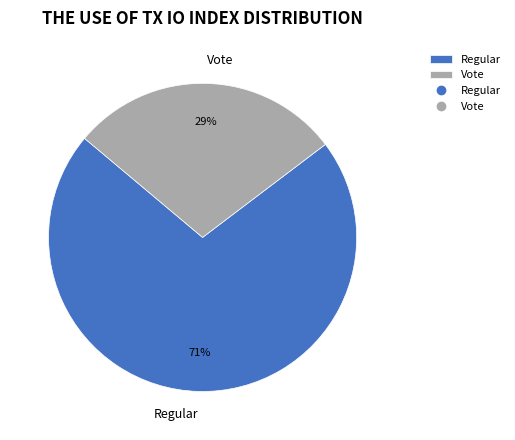

True or false: Vote accounts for 20% of the total.

False